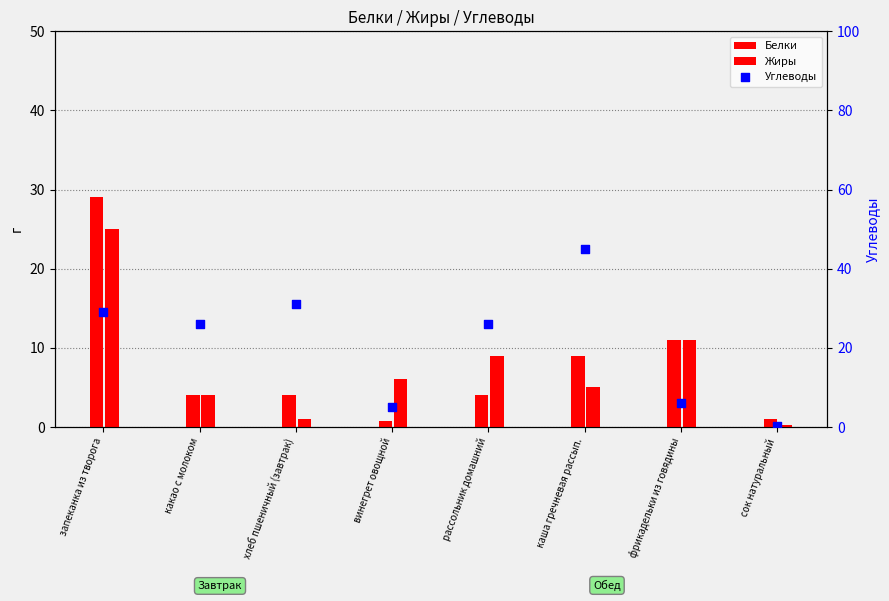

What is the total value across all series at какао с молоком?

34.0